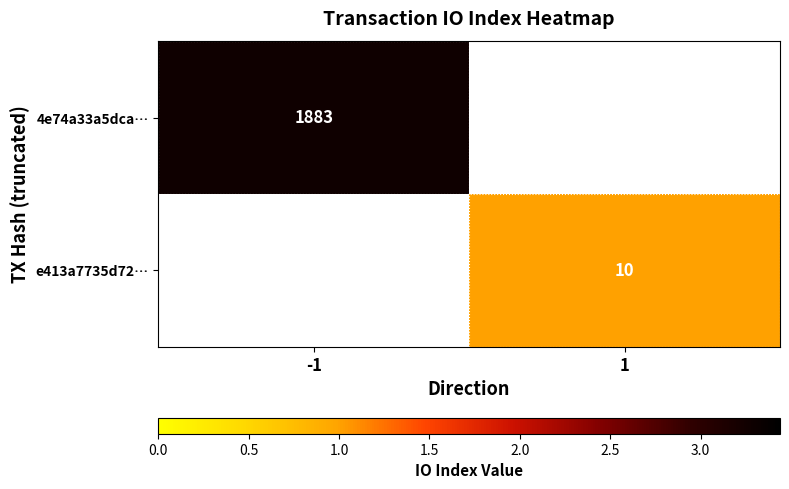

Which series has the largest range (max minus min)?

4e74a33a5dca…